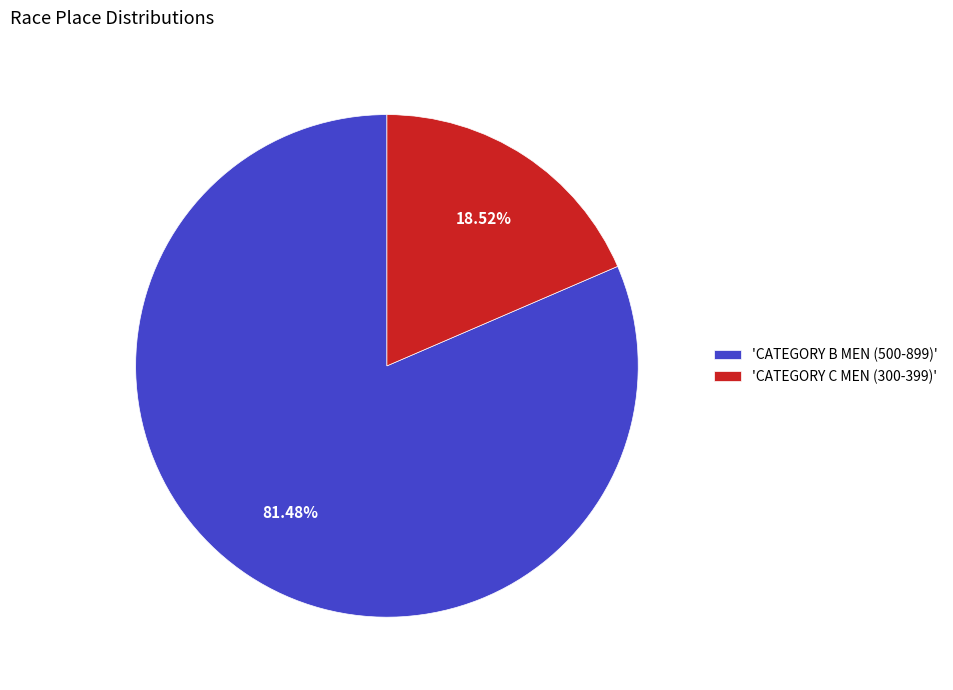

Which slice is the smallest?

'CATEGORY C MEN (300-399)'